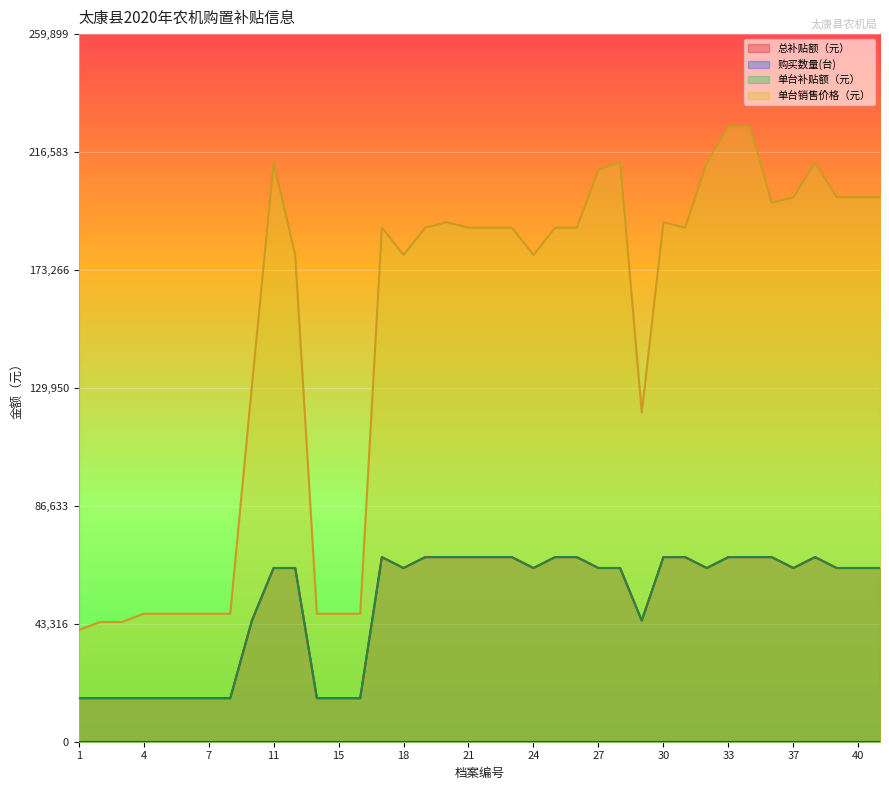

What is the lowest value of the 总补贴额（元） series?

16000